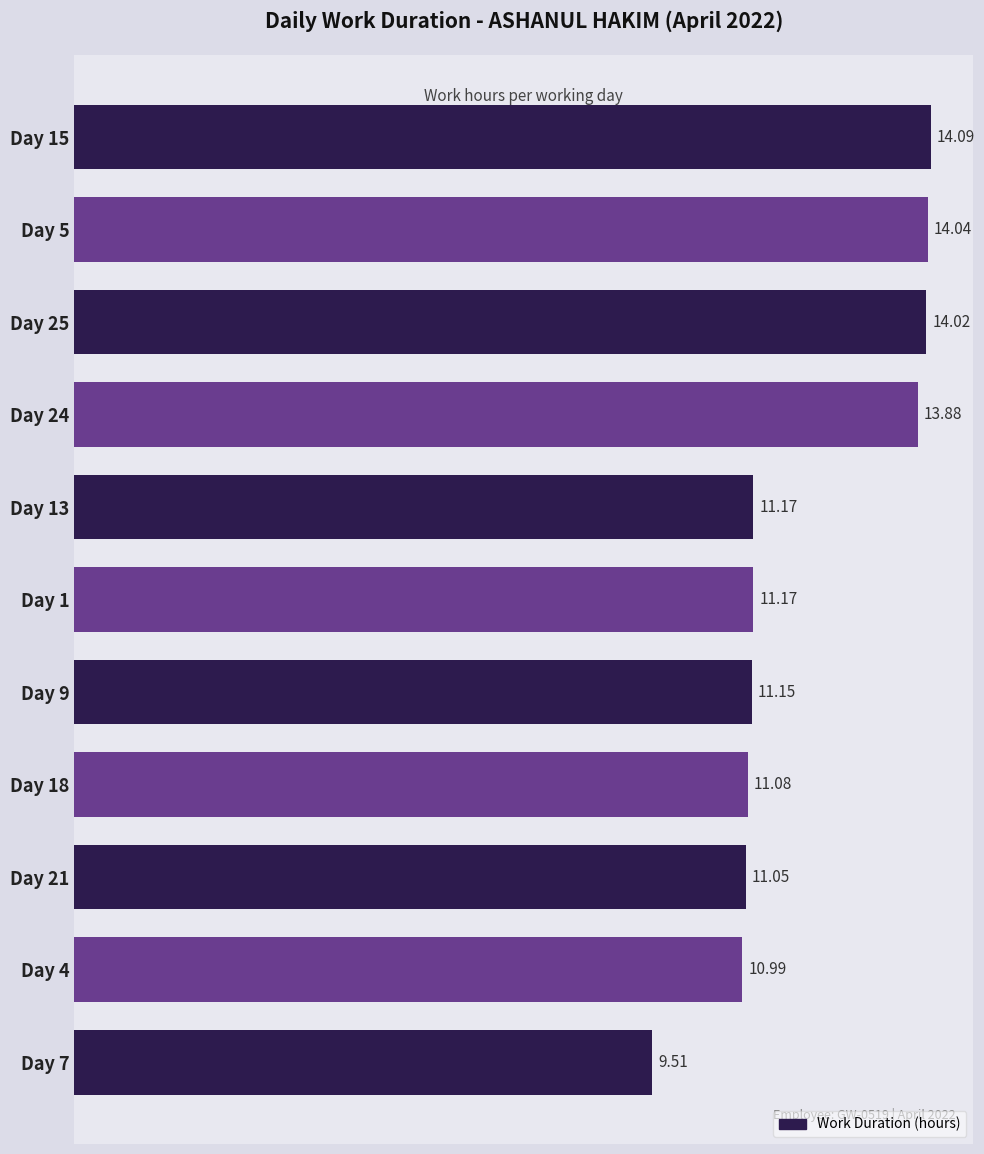

What is the ratio of the value at Day 25 to the value at Day 18?

1.3